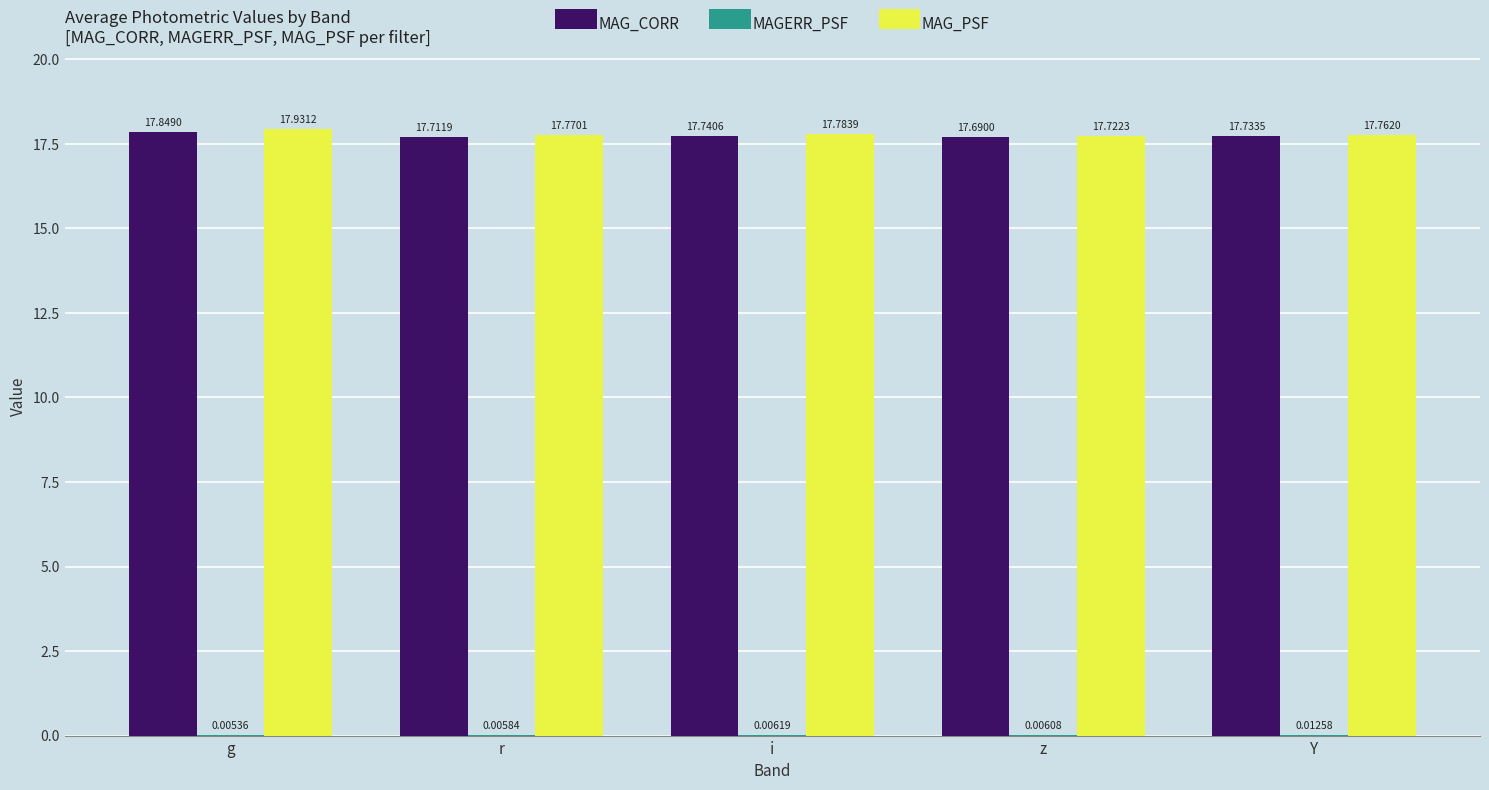

What is the total value across all series at i?

35.5